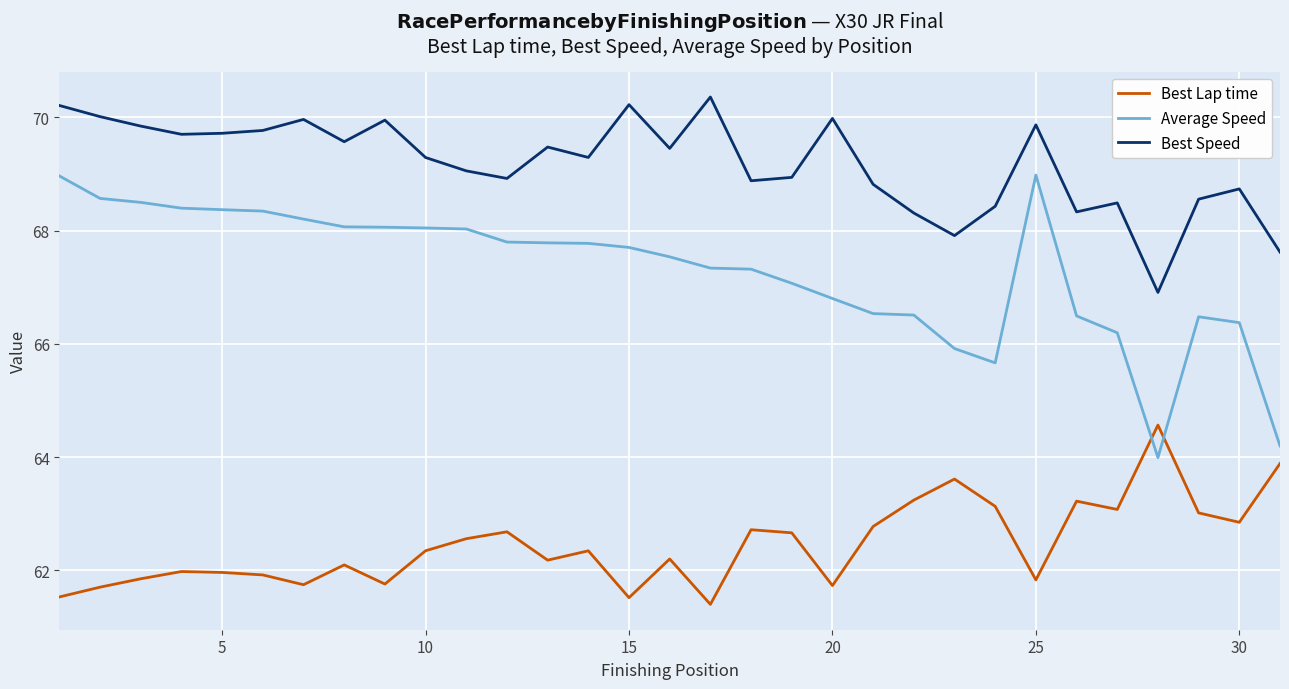

What is the minimum value shown in the chart?

61.4